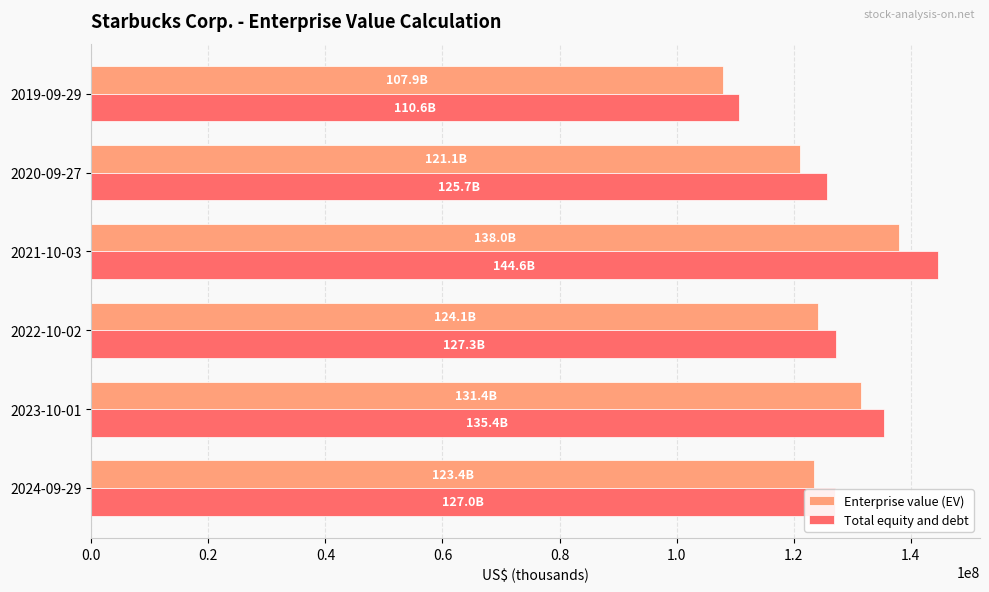

How many values in the Total equity and debt series are below 127303810?

3